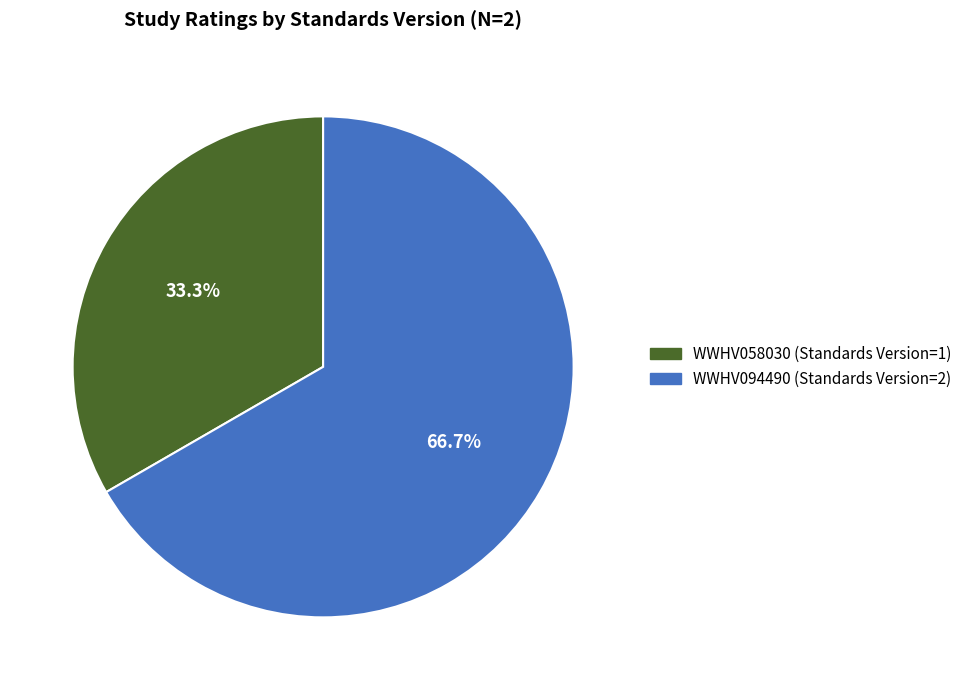

Which slice is the largest?

WWHV094490